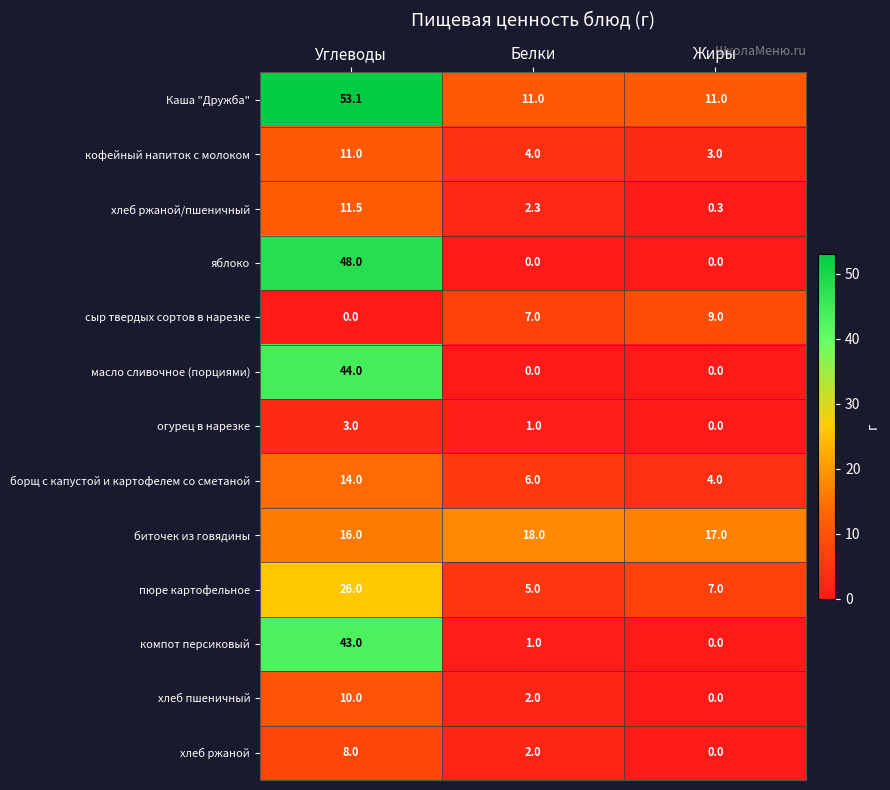

How many series are shown in this chart?

13